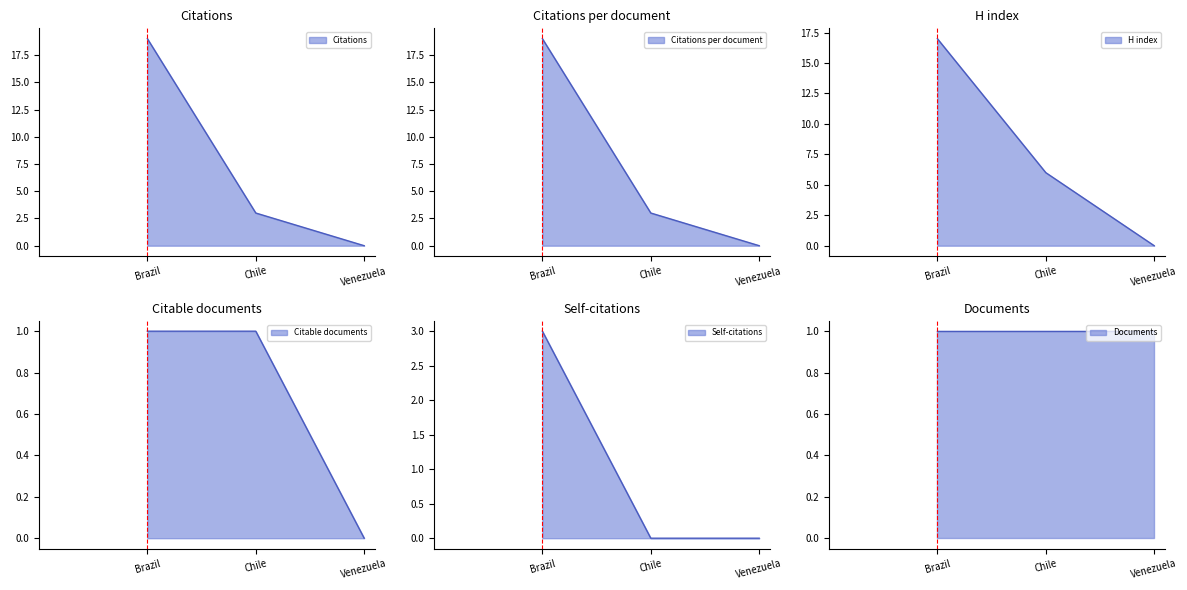

What is the highest value of the Citations per document series?

19